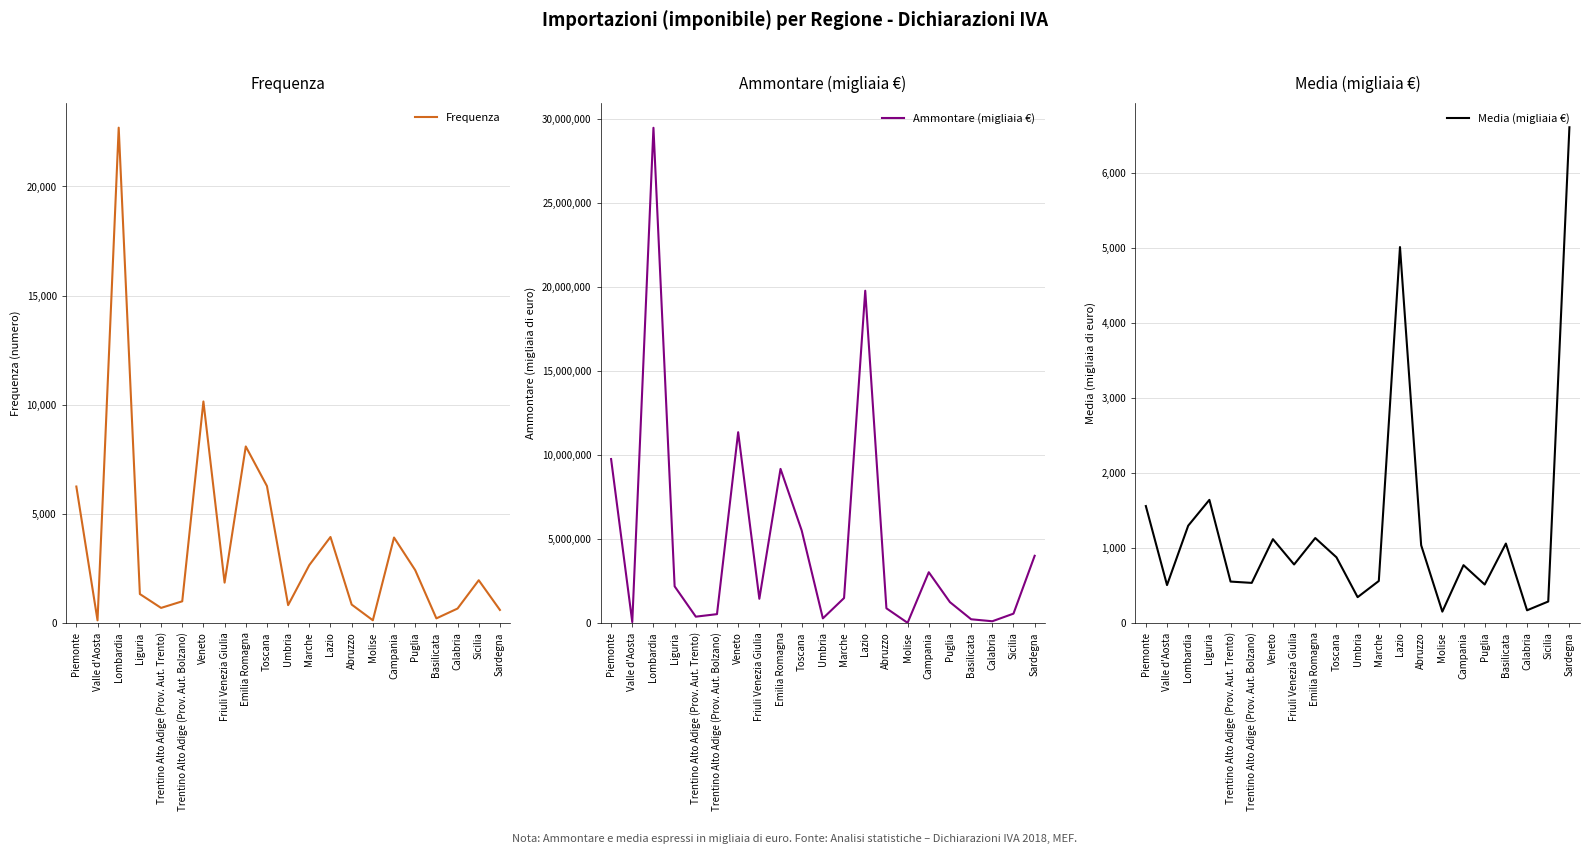

How many data points in Frequenza are less than 1858?

10